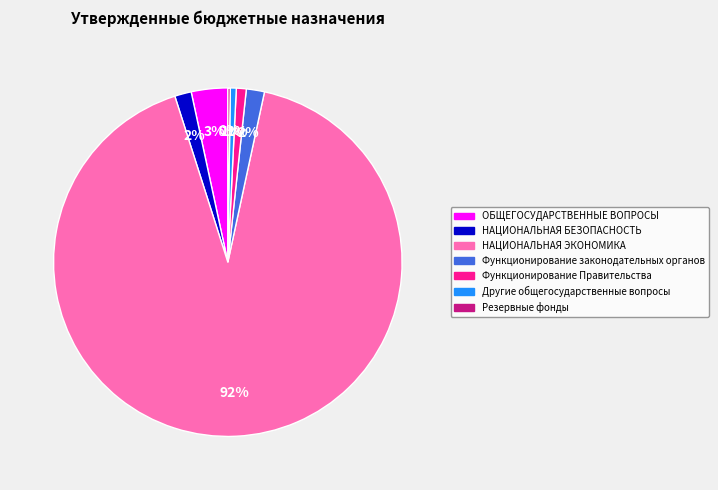

Is the sum of ОБЩЕГОСУДАРСТВЕННЫЕ ВОПРОСЫ and НАЦИОНАЛЬНАЯ ЭКОНОМИКА greater than half?

Yes